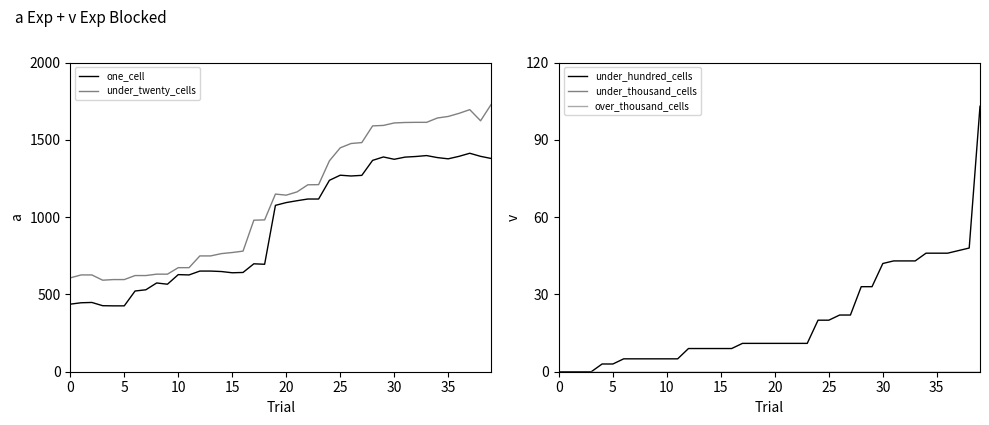

What is the spread (max minus min) of values at 26?

1476